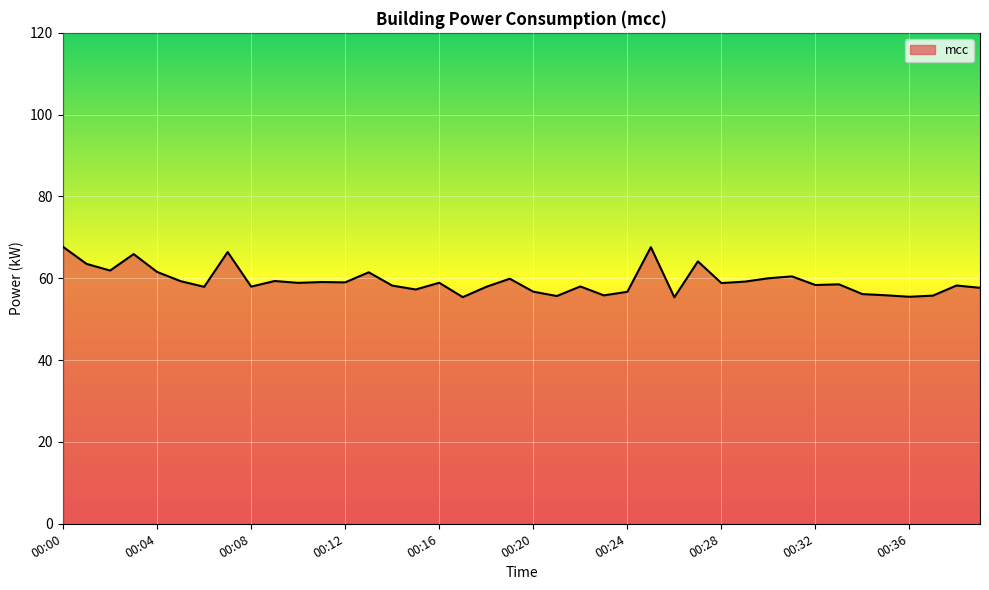

What is the difference between the maximum and minimum values?

12.3